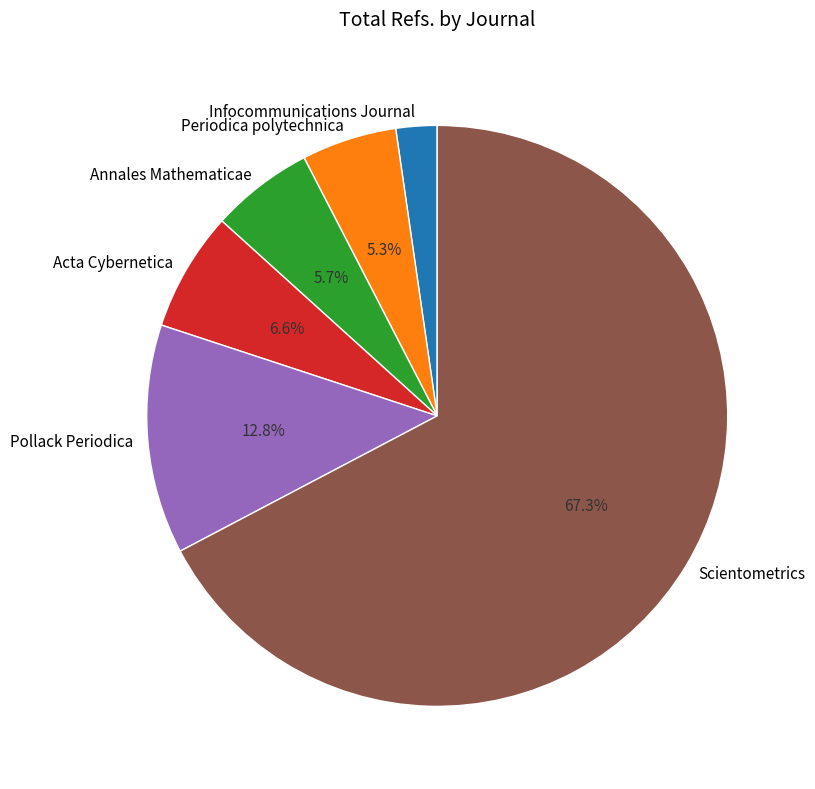

How many slices are in this pie chart?

6